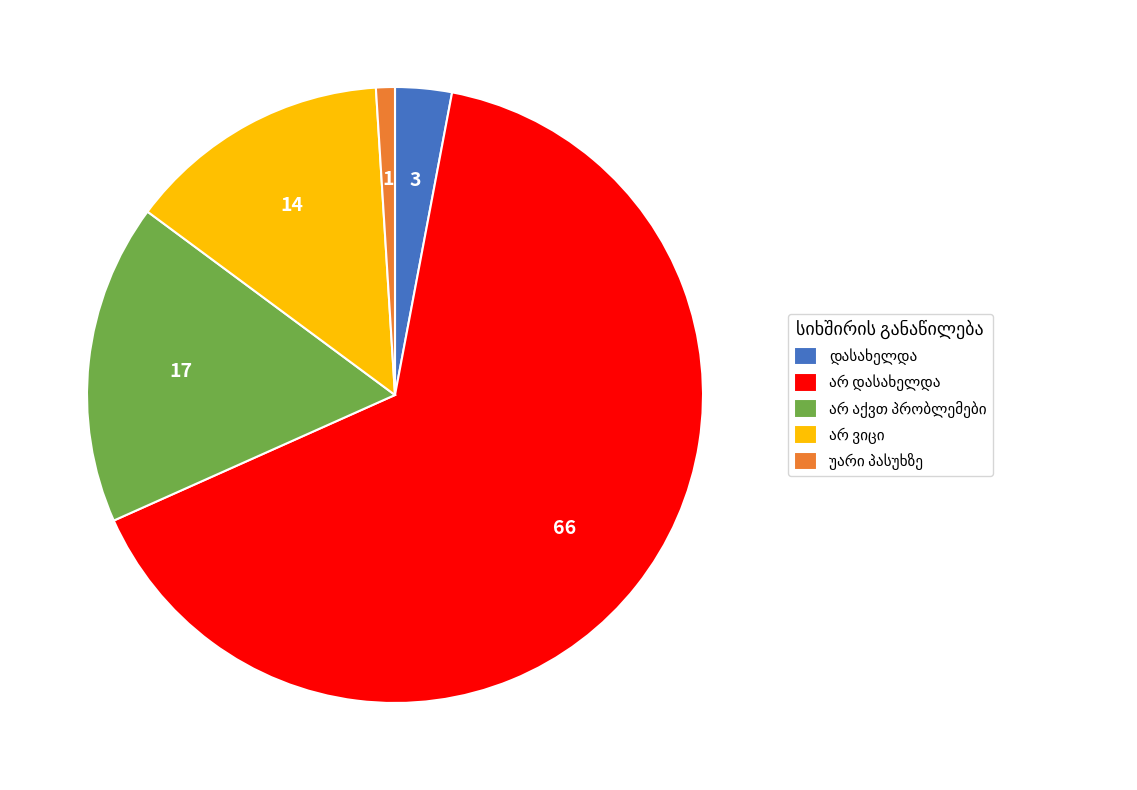

Is there any slice that represents more than half of the pie?

Yes